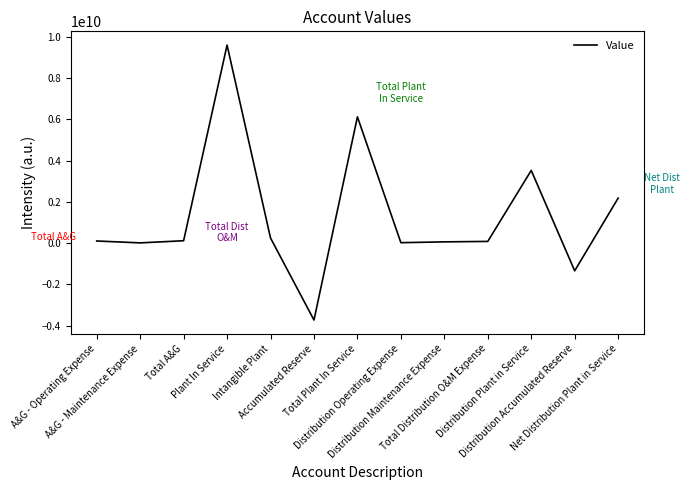

What is the smallest value displayed?

-3731494011.0